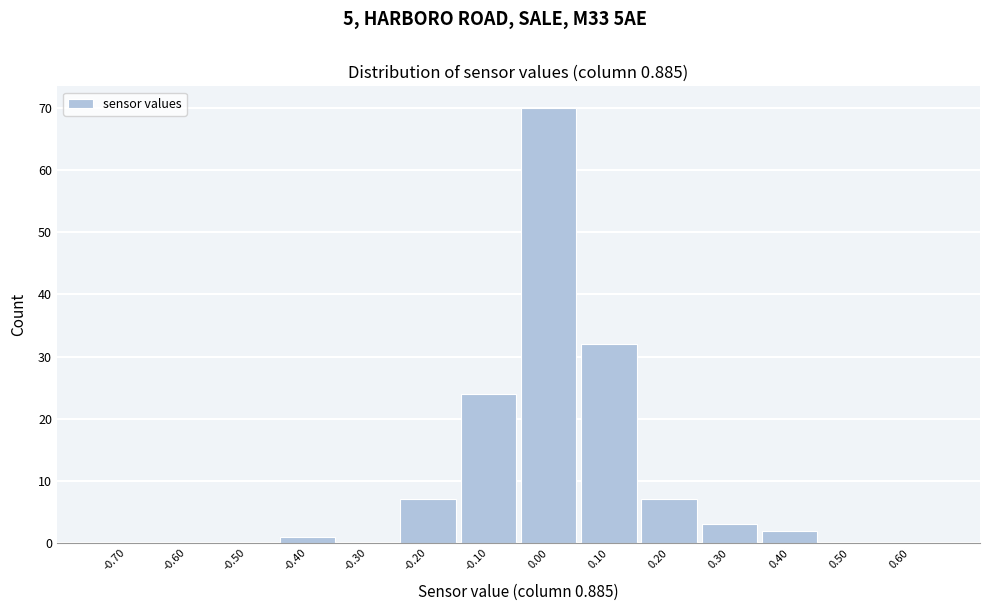

Reading left to right, what are all the values shown in this chart?

-0.70=0	-0.60=0	-0.50=0	-0.40=1	-0.30=0	-0.20=7	-0.10=24	0.00=70	0.10=32	0.20=7	0.30=3	0.40=2	0.50=0	0.60=0